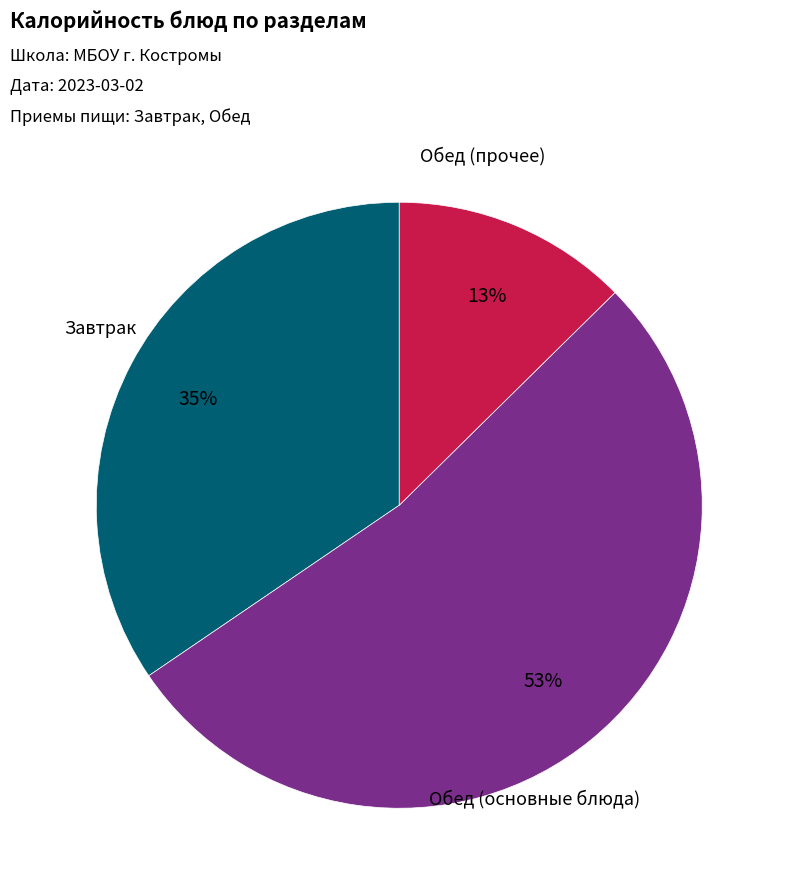

To the nearest percent, what is the average slice percentage?

33%